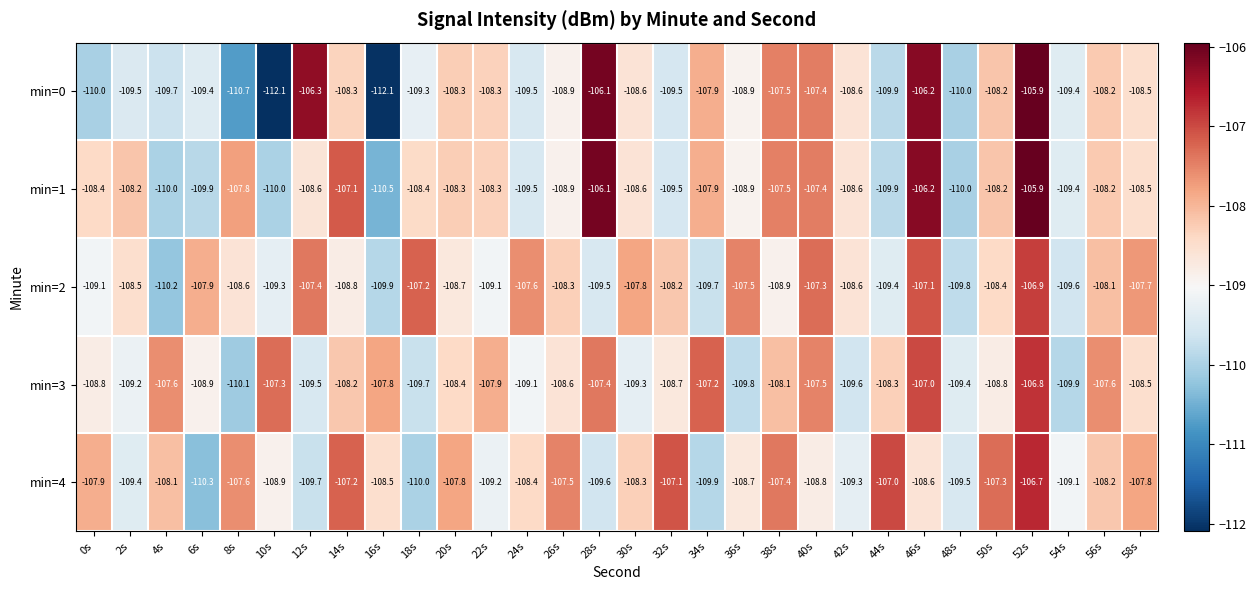

Which label corresponds to the largest value in the chart?

52s